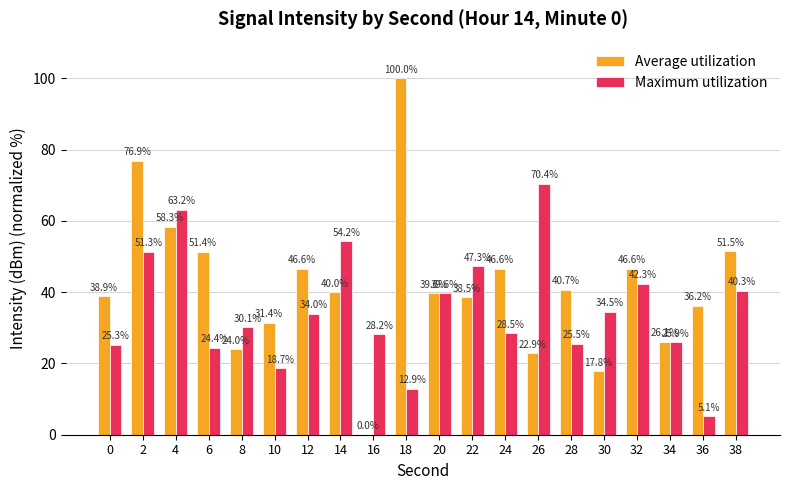

What is the highest value of the Maximum utilization series?

70.4